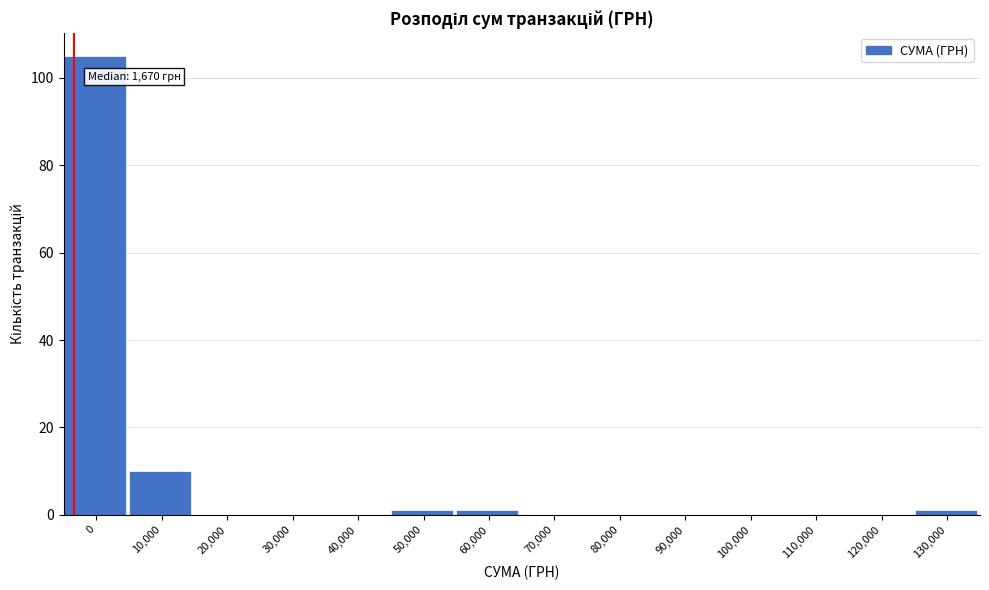

Reading right to left, list all the values displayed in this chart.

130,000=1	120,000=0	110,000=0	100,000=0	90,000=0	80,000=0	70,000=0	60,000=1	50,000=1	40,000=0	30,000=0	20,000=0	10,000=10	0=105